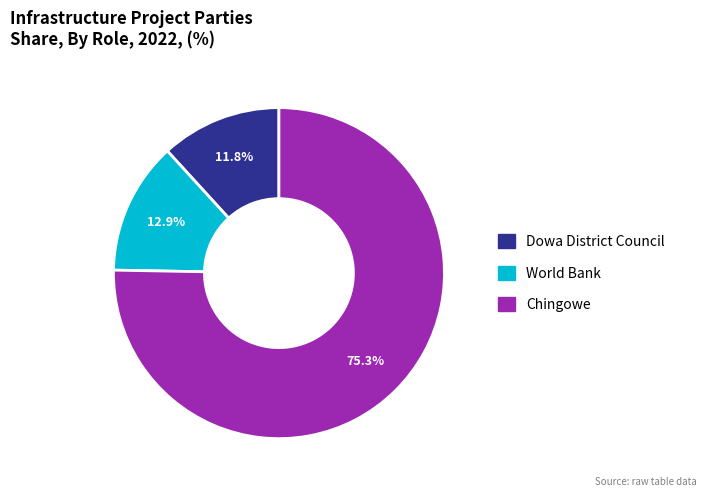

To the nearest percent, what is the difference between the World Bank and Dowa District Council slice percentages?

1%